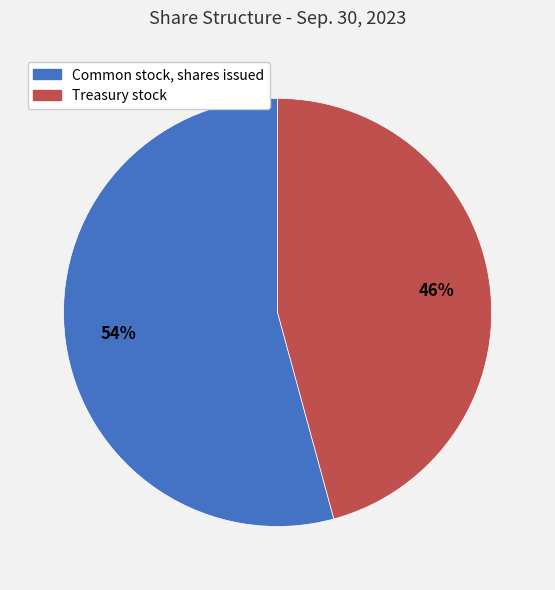

Which slice is the largest?

Common stock, shares issued